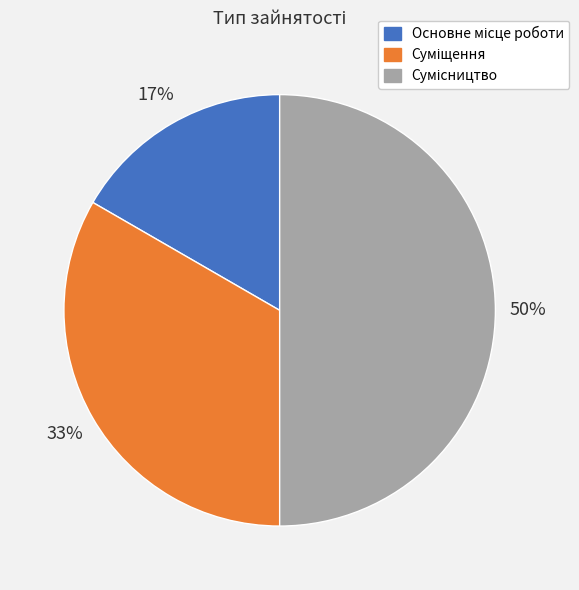

To the nearest percent, what is the difference between the largest and smallest slice percentages?

33%